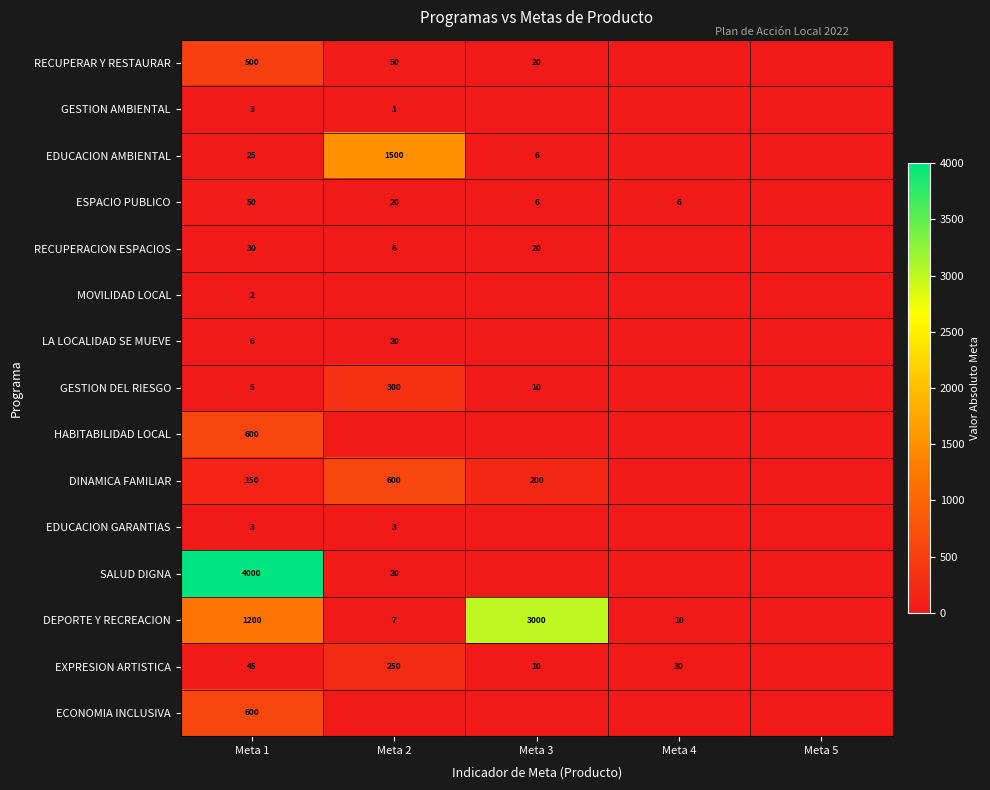

Is it true that ESPACIO PUBLICO equals 6 at Meta 4?

True